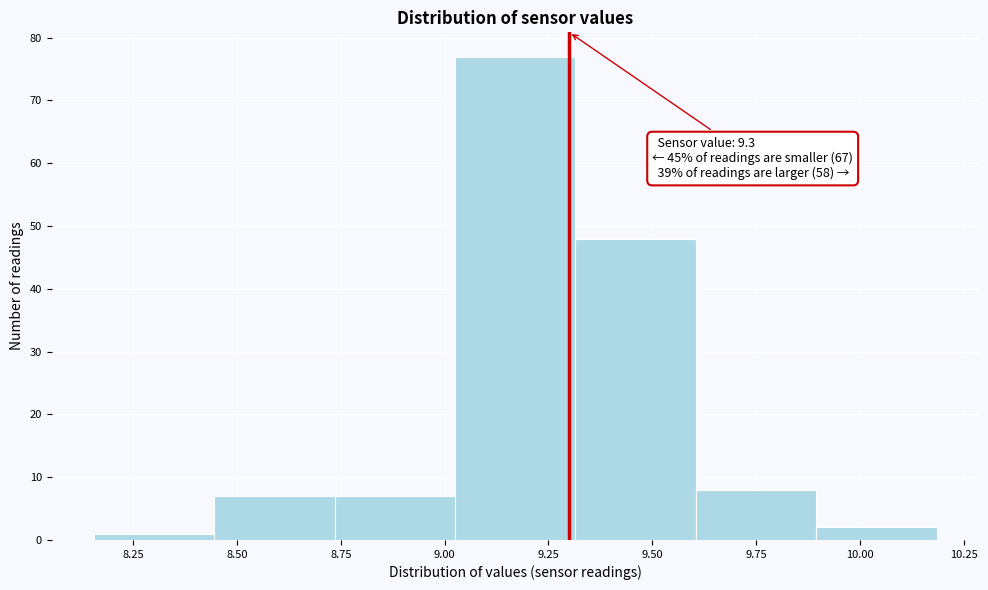

Which range on the x-axis has the tallest bar?

9.025 to 9.315